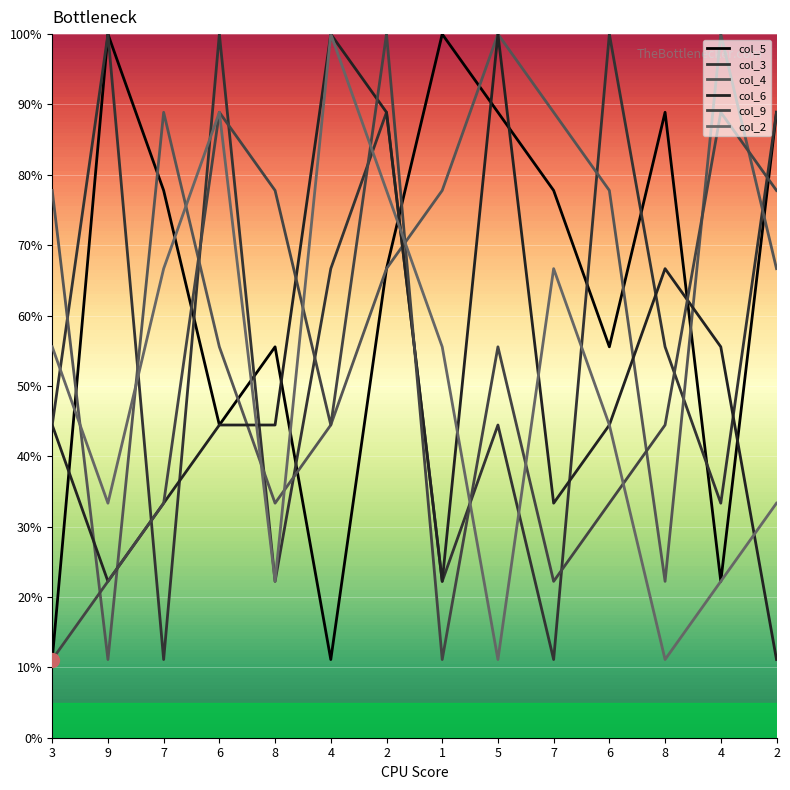

What is the sum of the col_9 values at 8 and 9?

100.0